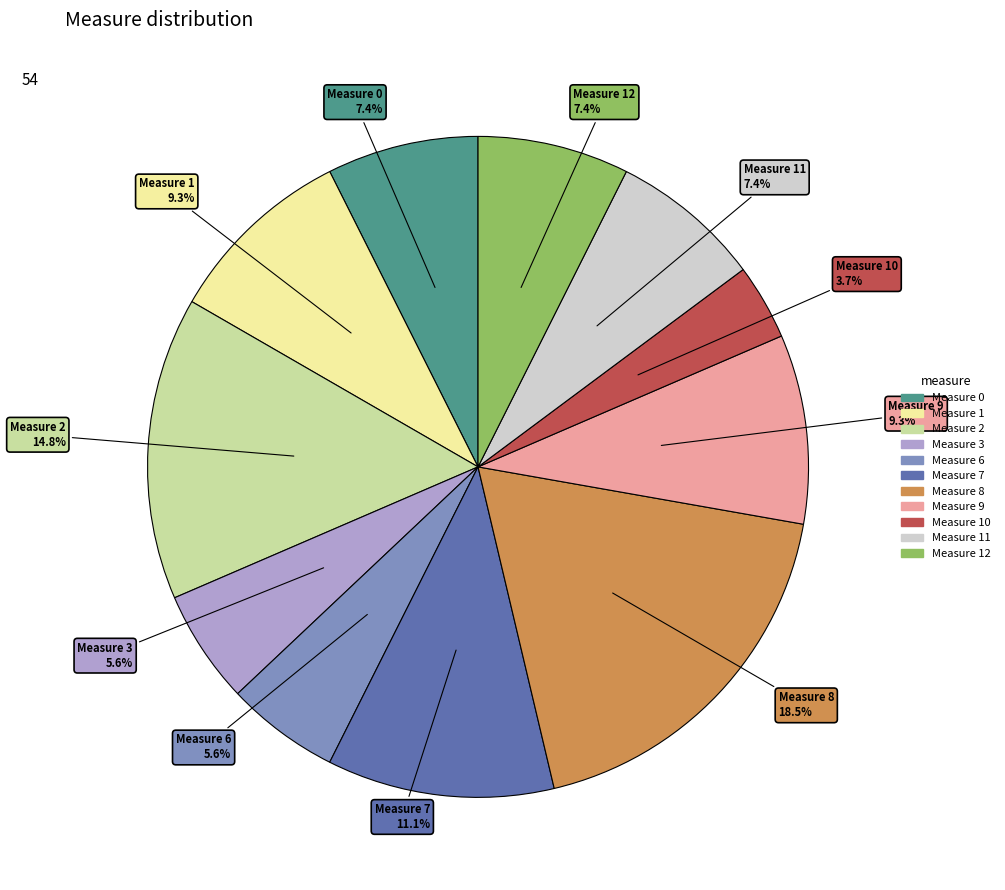

To the nearest percent, what is the difference between the largest and smallest slice percentages?

15%